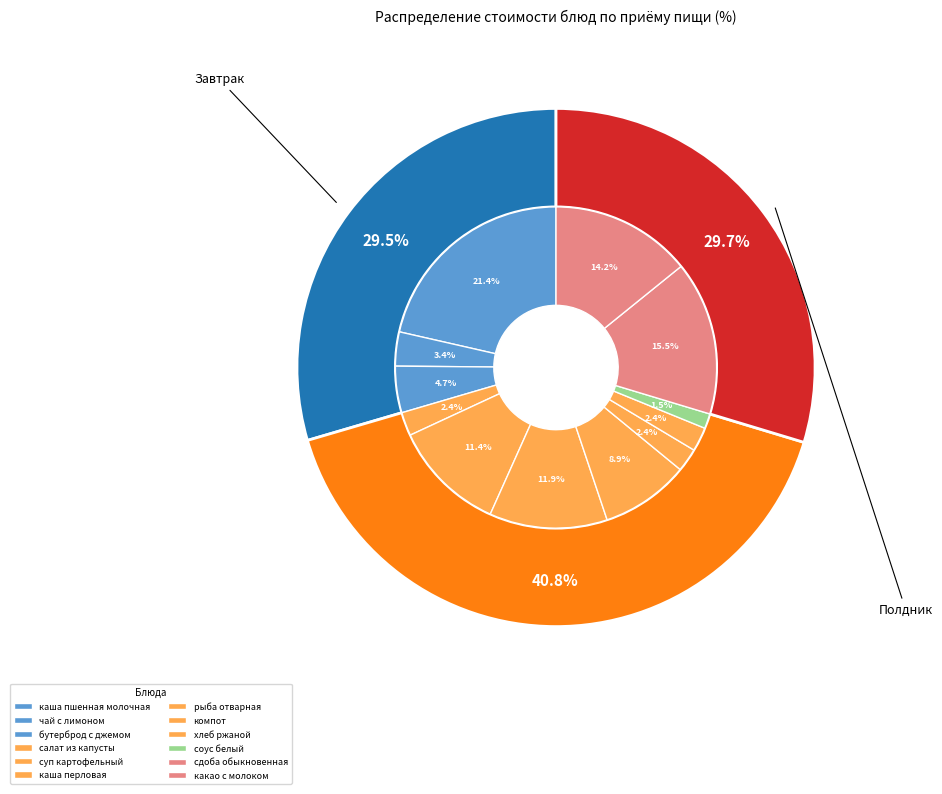

To the nearest percent, what is the combined percentage of хлеб ржаной and рыба отварная (минтай)?

11%